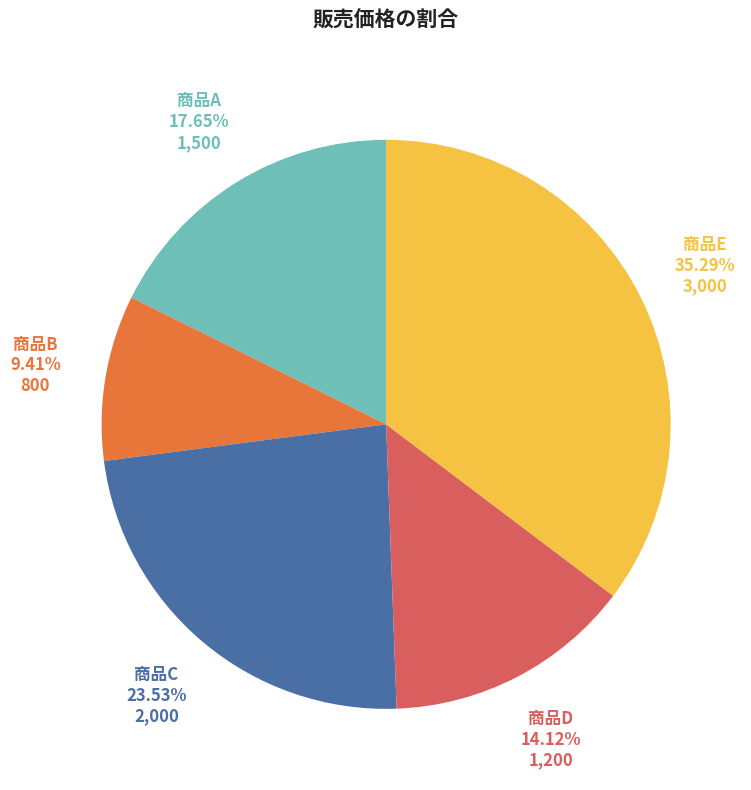

Is it true that 商品A is 18% of the pie?

True